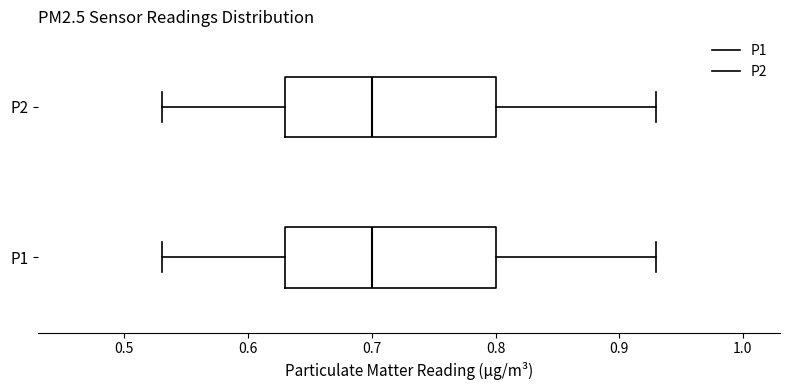

Where does the left whisker of the box for P1 end on the x-axis? The values are not printed on the chart, so give them approximately, as read against the axis.

0.53